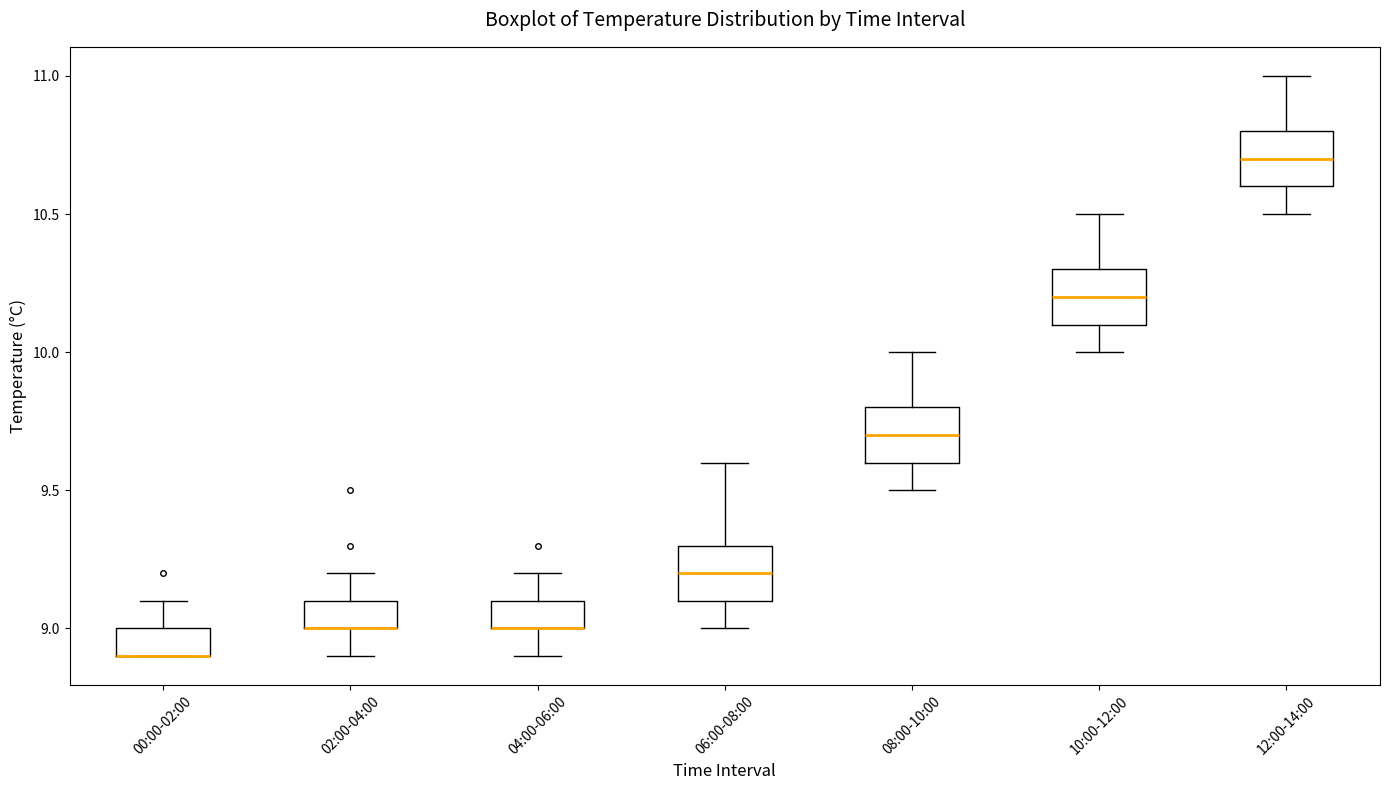

Where is the lower edge of the box for 10:00-12:00 on the y-axis? The values are not printed on the chart, so give them approximately, as read against the axis.

10.1